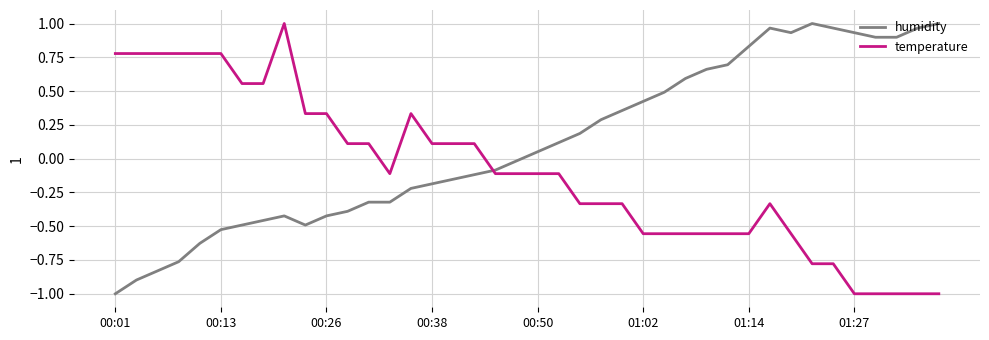

What is the smallest value displayed?

-1.0